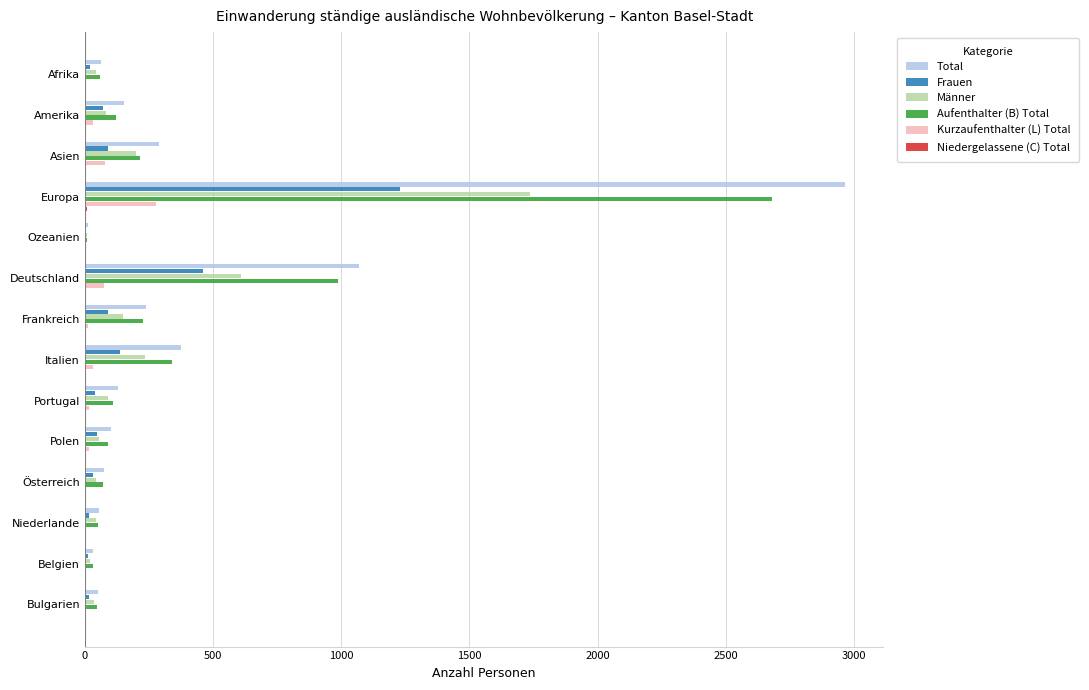

Is the value of Aufenthalter (B) Total at Bulgarien greater than the value of Männer at Frankreich?

No